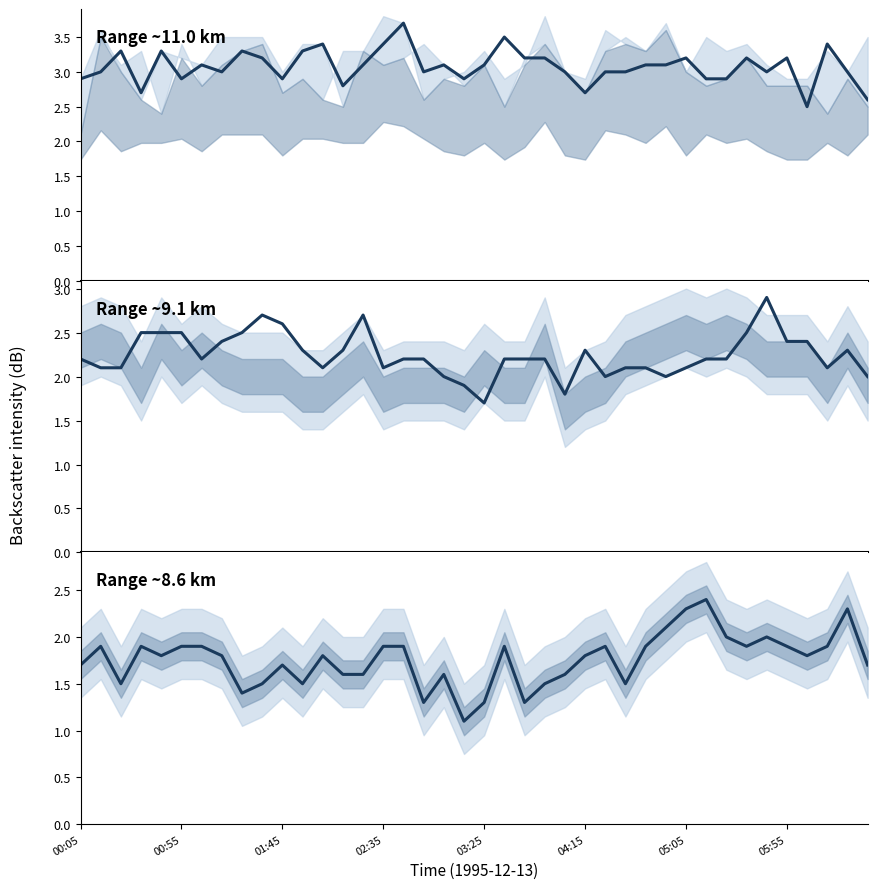

The value of 8.645 at 1995/12/13 05:25 is 2.0. True or false?

True